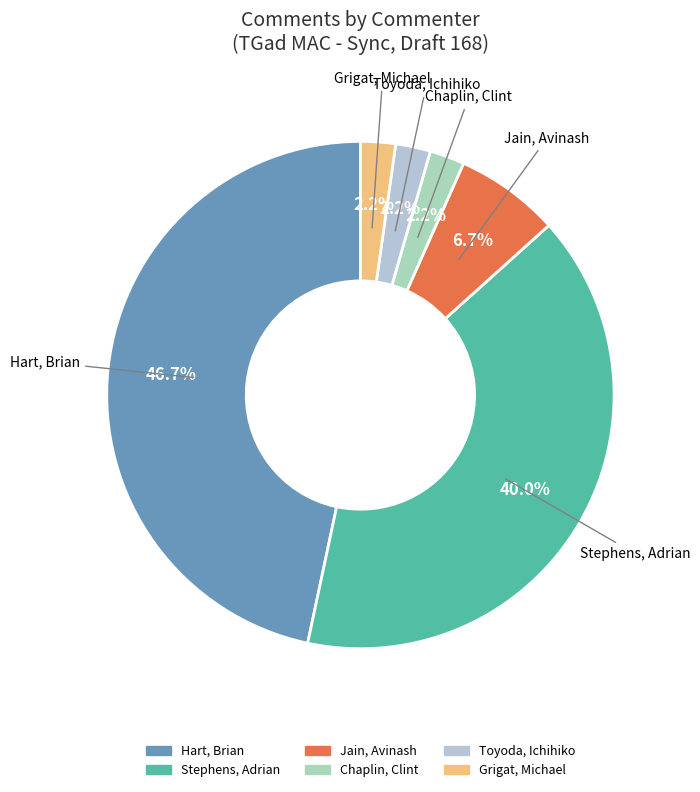

Is there any slice that represents more than half of the pie?

No